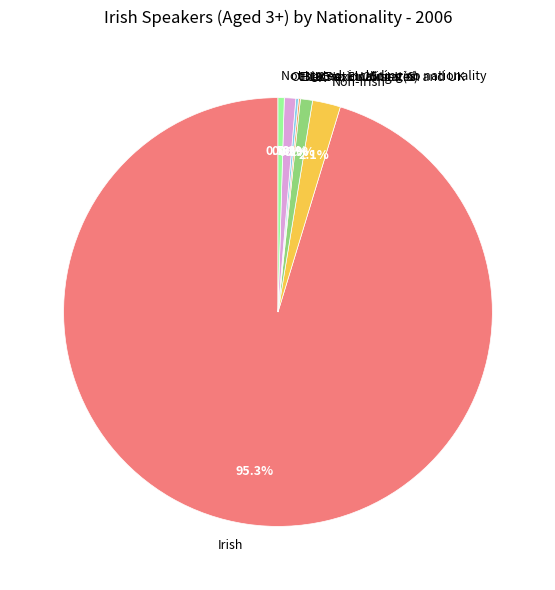

Which category has the biggest portion of the pie?

Irish